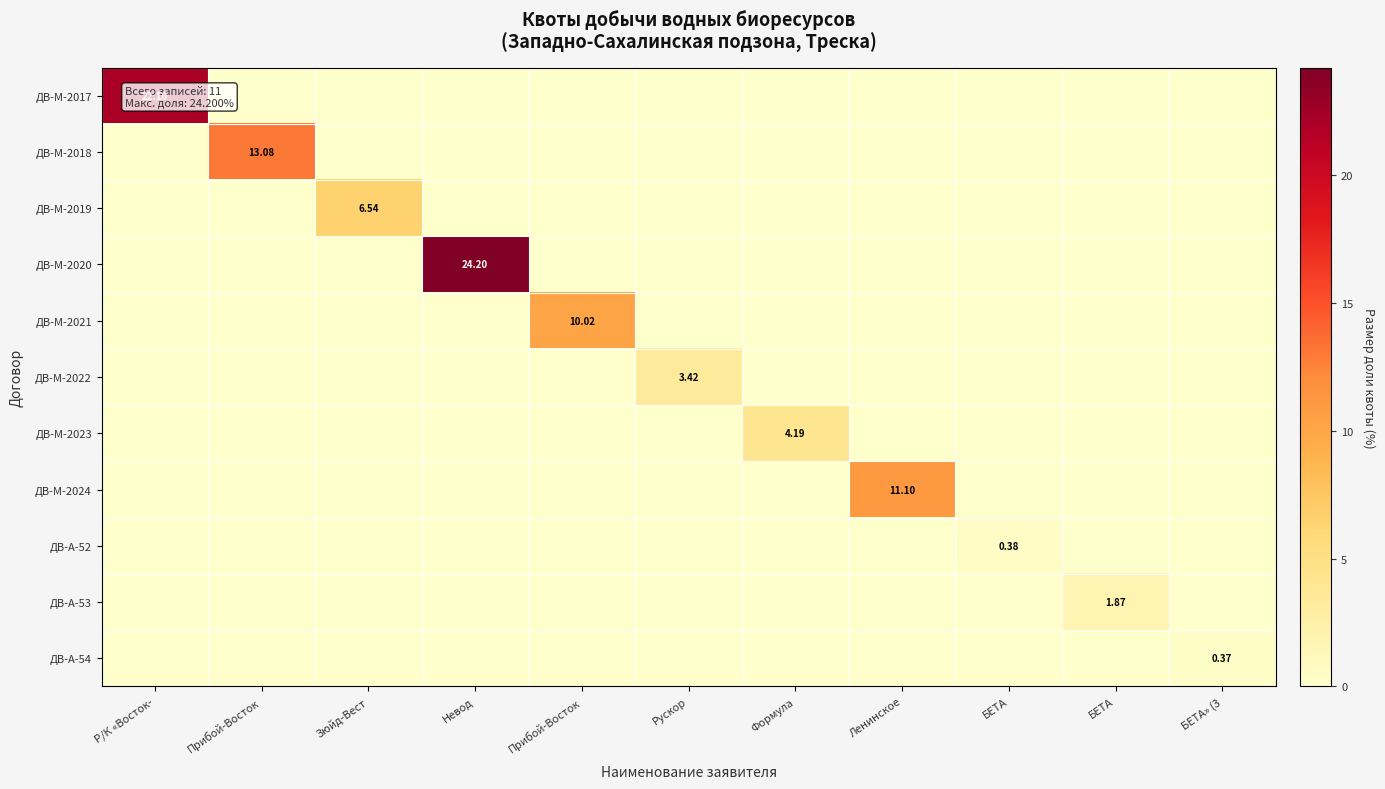

What is the sum of all ДВ-М-2017 values?

22.1